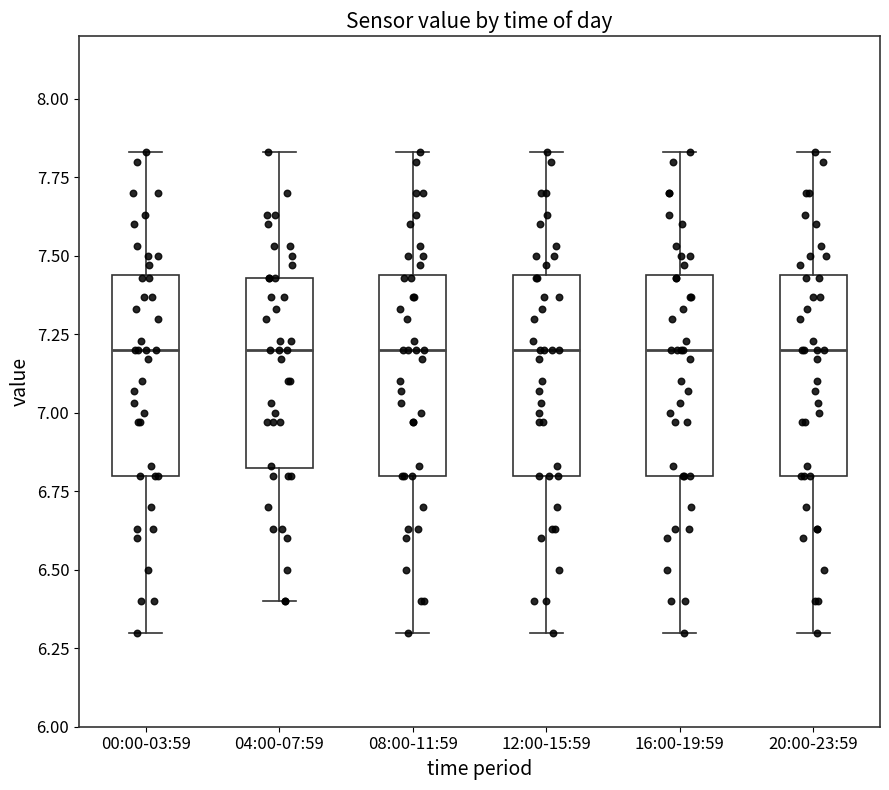

Where does the median line of the box for 00:00-03:59 sit on the y-axis? The values are not printed on the chart, so give them approximately, as read against the axis.

7.20